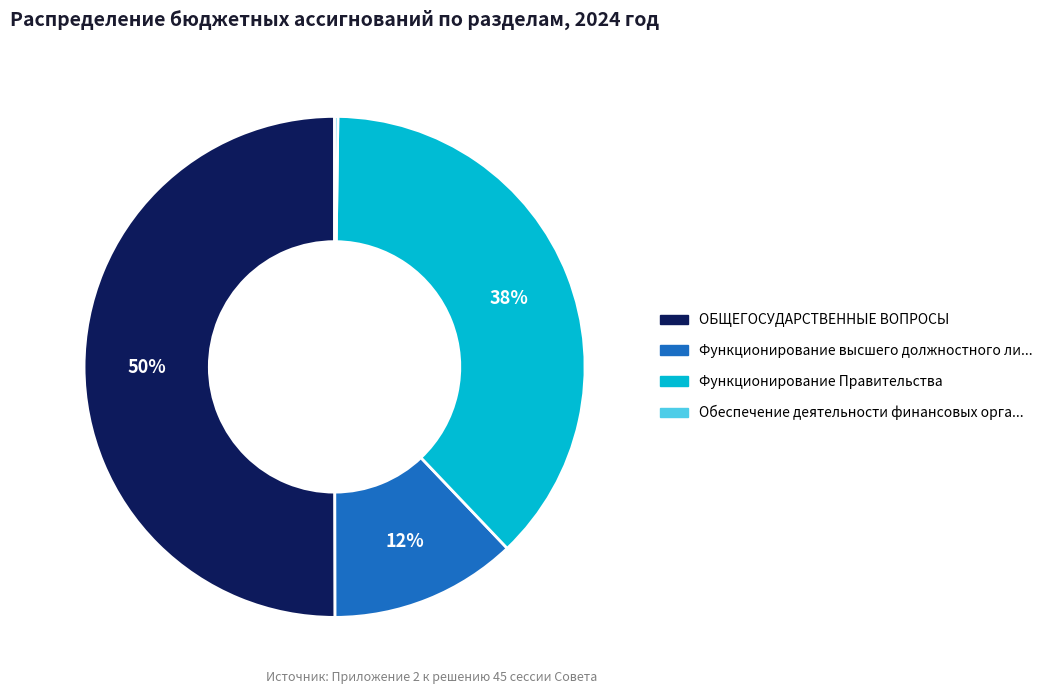

To the nearest percent, what is the average slice percentage?

25%